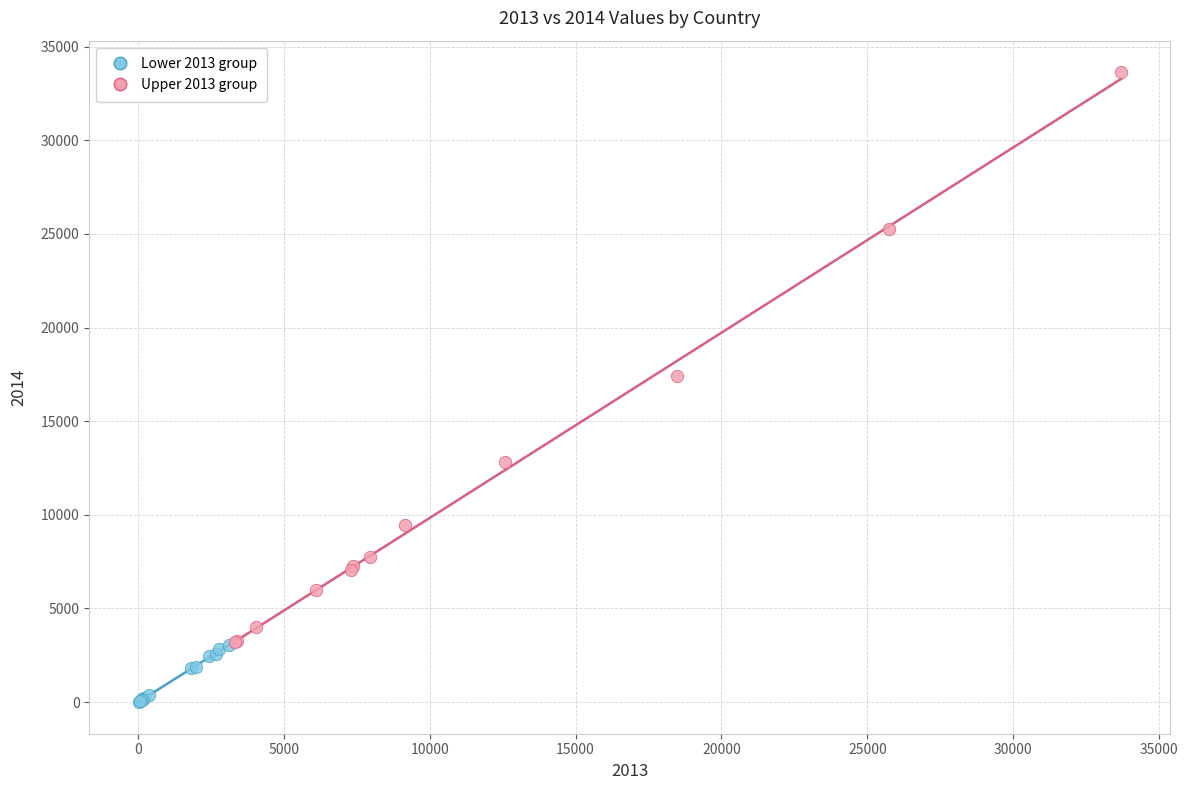

Which series contains the highest Y value?

Upper 2013 group